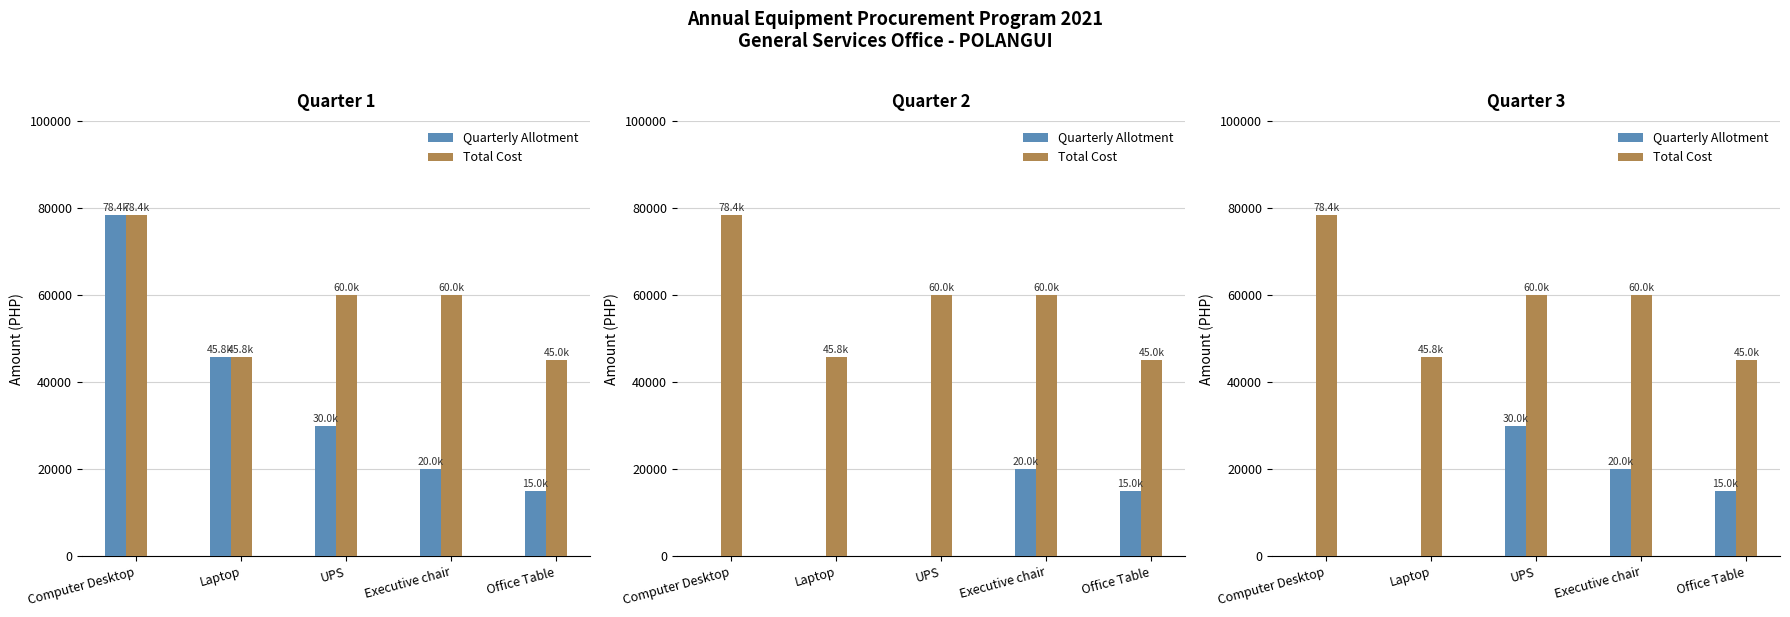

Where does the Total Cost series first go above 60000?

Computer Desktop